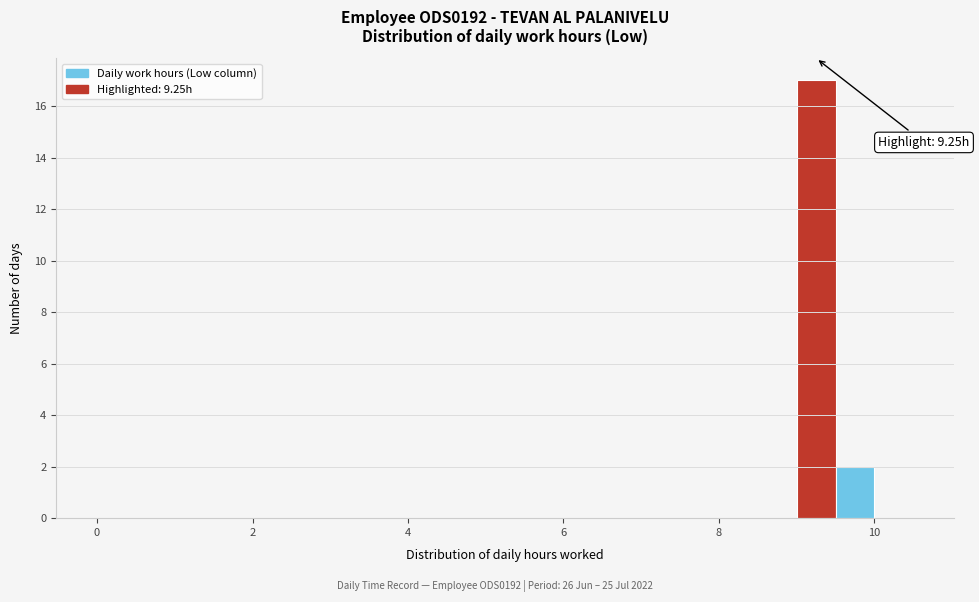

Read against the x-axis, roughly where is the centre of the tallest bar?

9.2